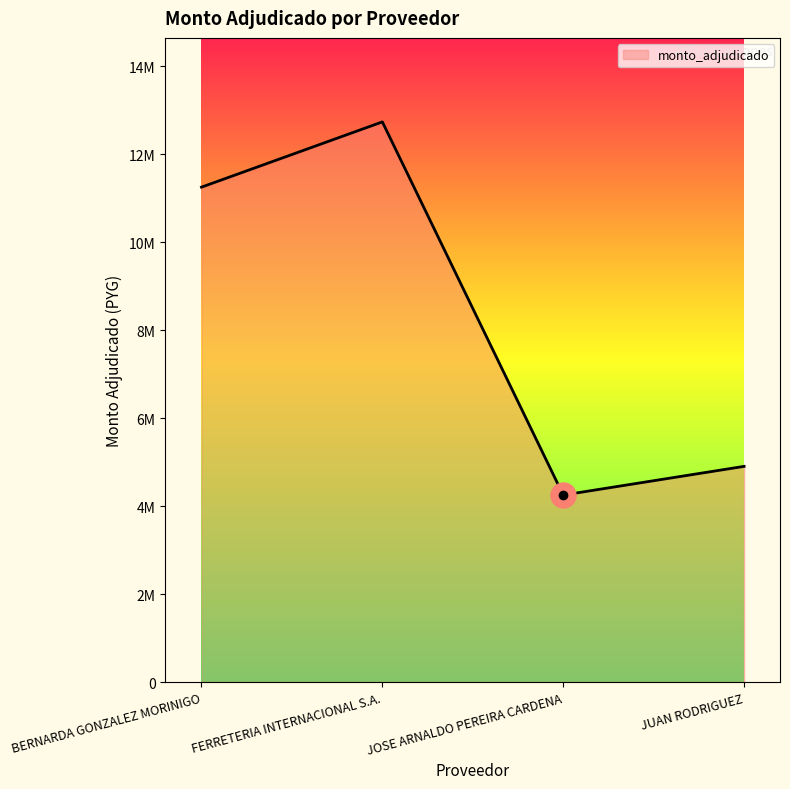

What is the change in value from JOSE ARNALDO PEREIRA CARDENA to JUAN RODRIGUEZ?

+652500